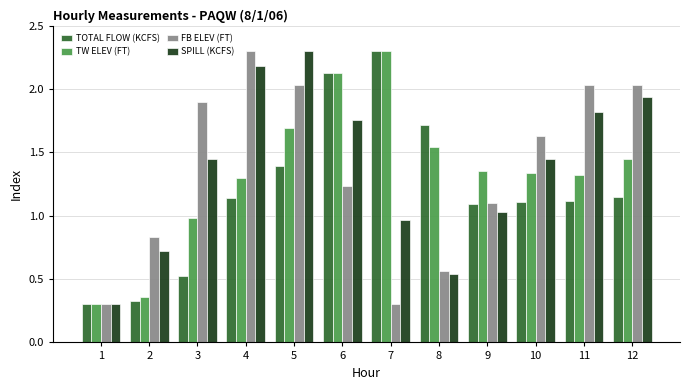

Is the value of SPILL (KCFS) at 10 greater than the value of FB ELEV (FT) at 8?

Yes